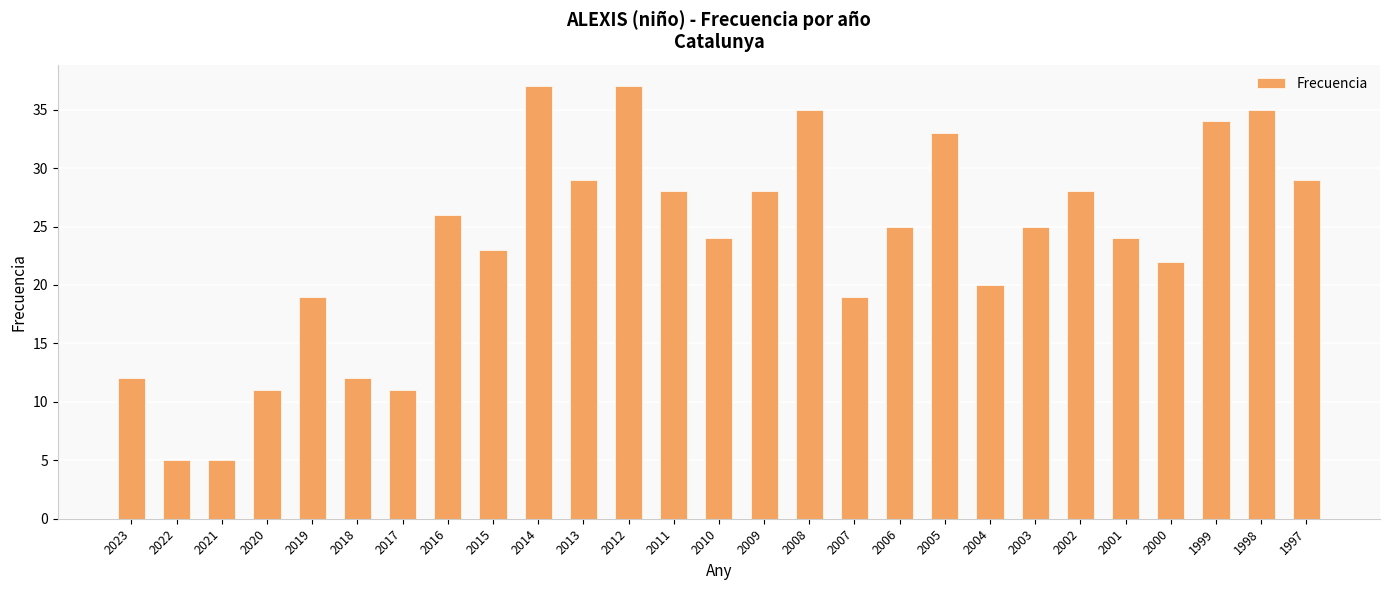

Reading right to left, list all the values displayed in this chart.

29	35	34	22	24	28	25	20	33	25	19	35	28	24	28	37	29	37	23	26	11	12	19	11	5	5	12